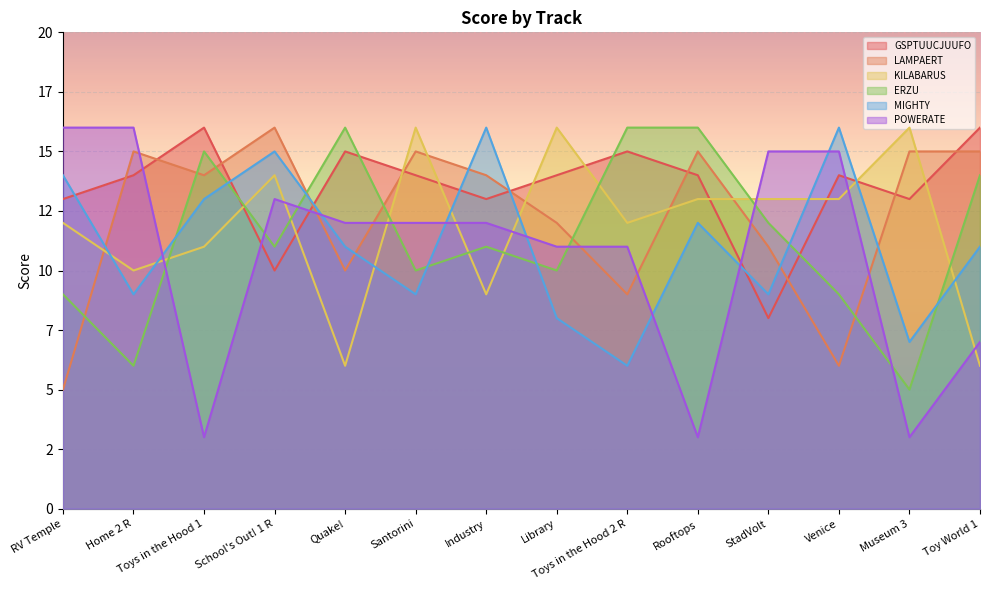

Where is the first local maximum for MIGHTY?

School's Out! 1 R